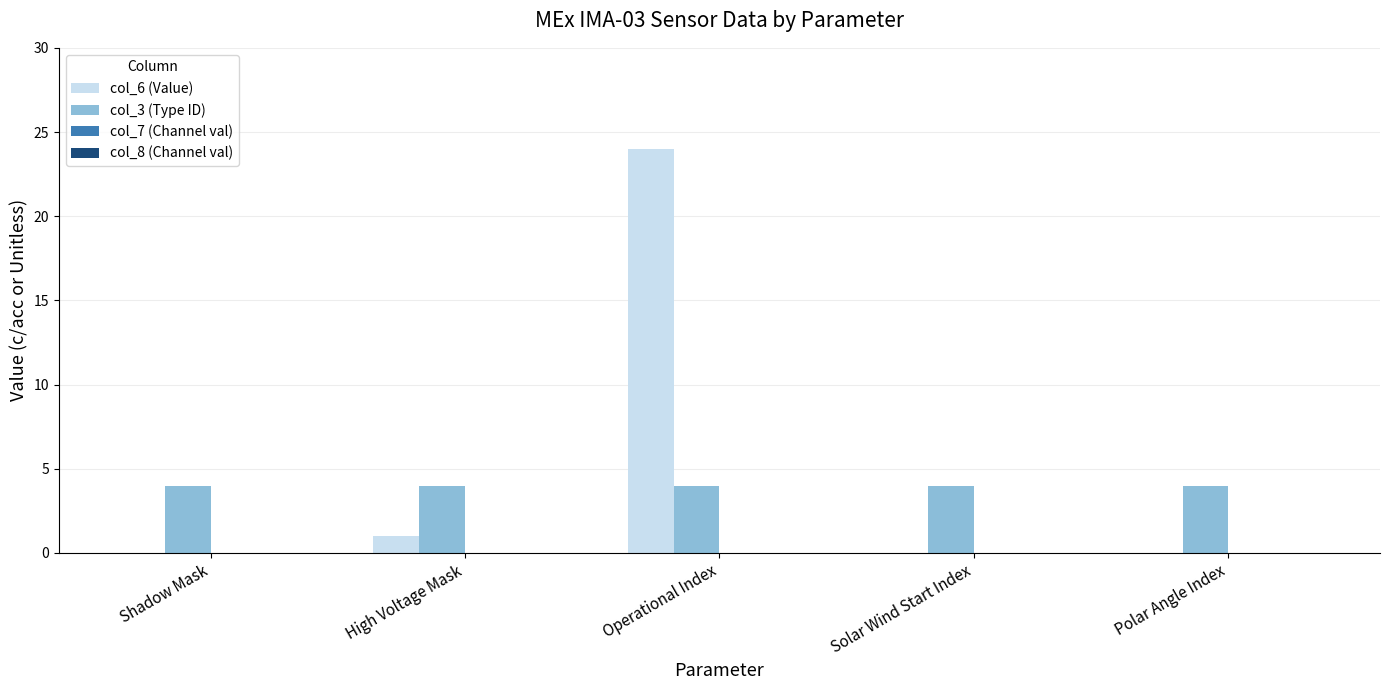

Are the bars horizontal?

No